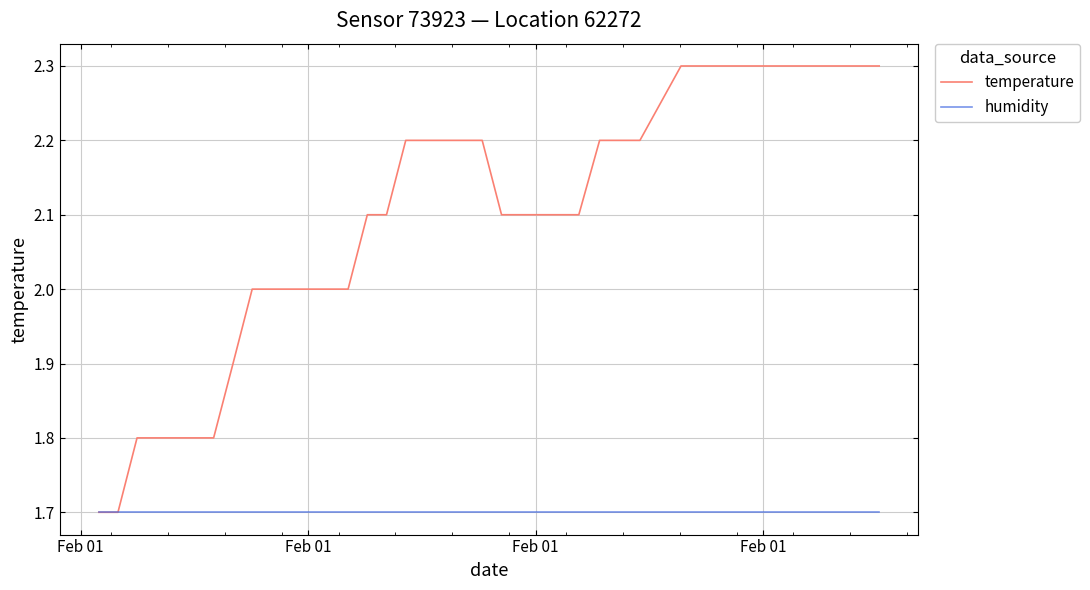

Reading right to left, list all the values displayed in this chart.

temperature: 2.3	2.3	2.3	2.3	2.3	2.3	2.3	2.3	2.3	2.3	2.3	2.2	2.2	2.2	2.1	2.1	2.1	2.1	2.1	2.2	2.2	2.2	2.2	2.2	2.1	2.1	2.0	2.0	2.0	2.0	2.0	2.0	1.9	1.8	1.8	1.8	1.8	1.8	1.7	1.7
humidity: 1.7	1.7	1.7	1.7	1.7	1.7	1.7	1.7	1.7	1.7	1.7	1.7	1.7	1.7	1.7	1.7	1.7	1.7	1.7	1.7	1.7	1.7	1.7	1.7	1.7	1.7	1.7	1.7	1.7	1.7	1.7	1.7	1.7	1.7	1.7	1.7	1.7	1.7	1.7	1.7